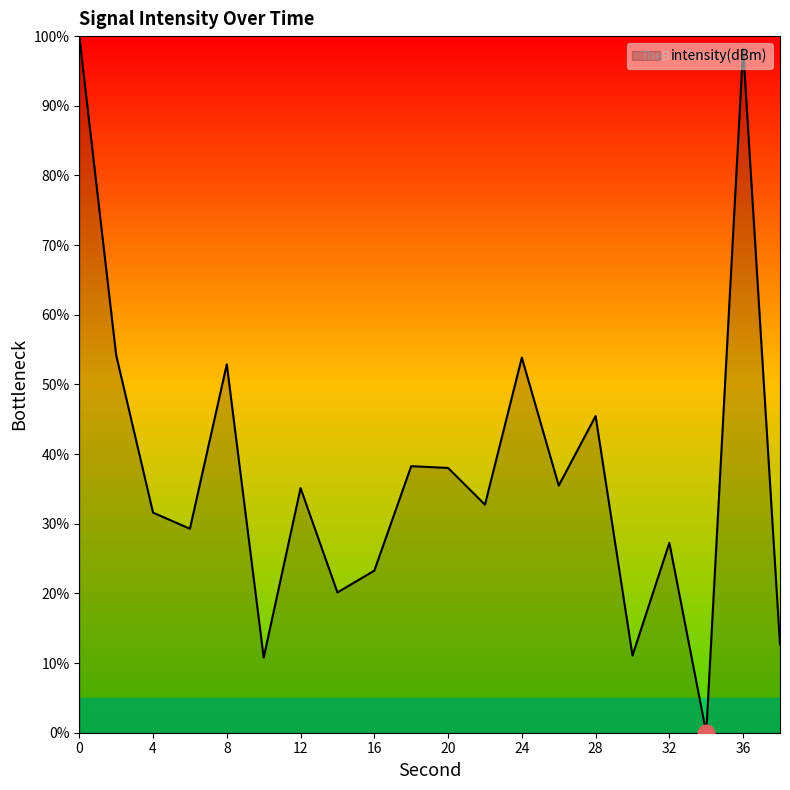

How many categories are shown in the chart?

20